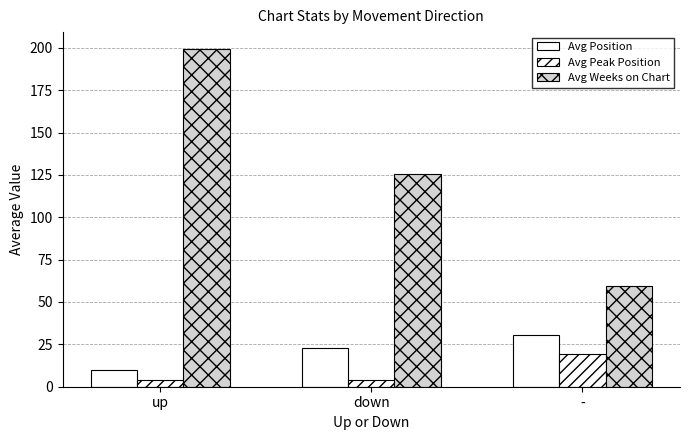

How many bars are there in each group?

3